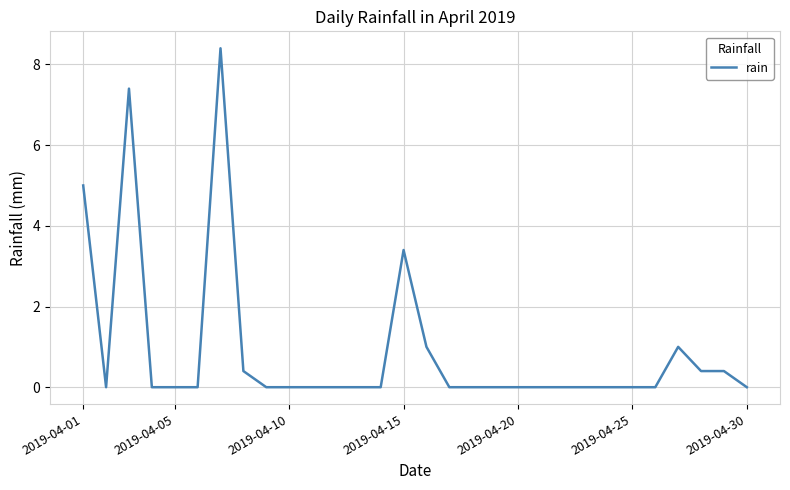

Does the chart have visible grid lines?

Yes